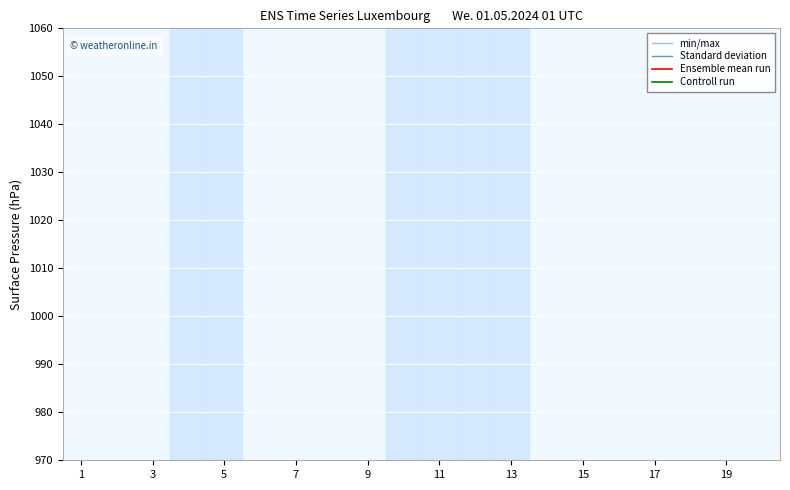

True or false: Ensemble mean run and min/max intersect in this chart.

False